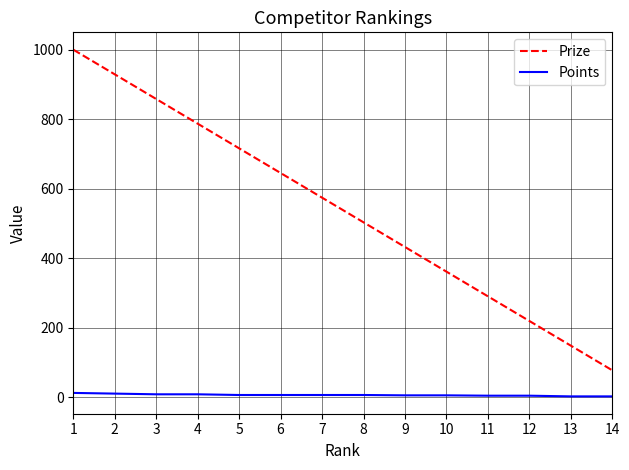

The value of Prize at 10 is 174. True or false?

False